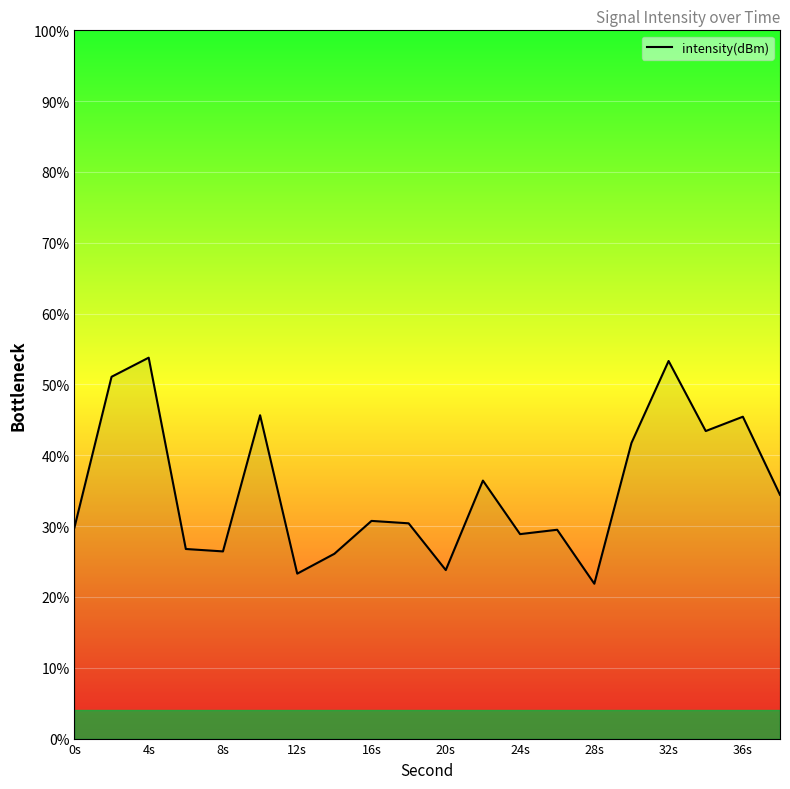

What is the smallest value displayed?

21.9